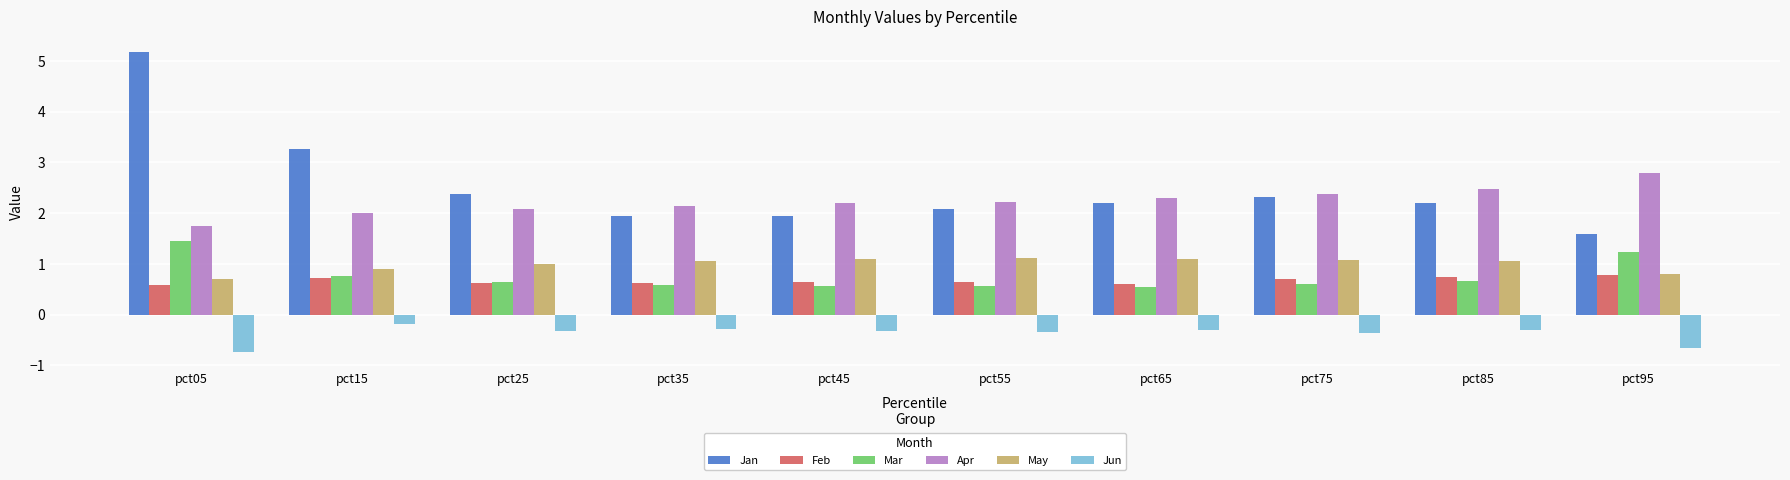

How many groups of bars are there?

10